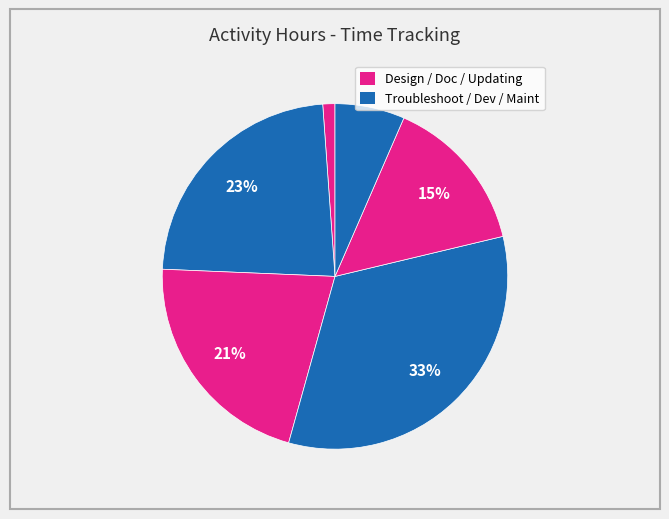

Count the number of slices in the pie.

6